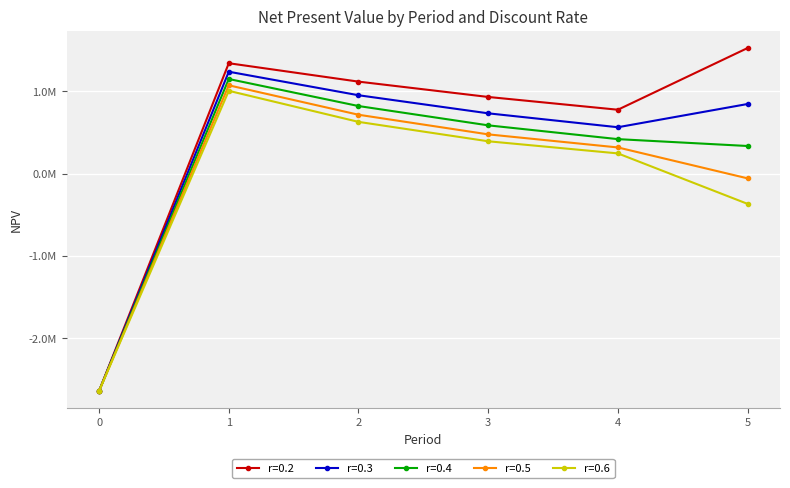

True or false: r=0.2 and r=0.4 intersect in this chart.

False